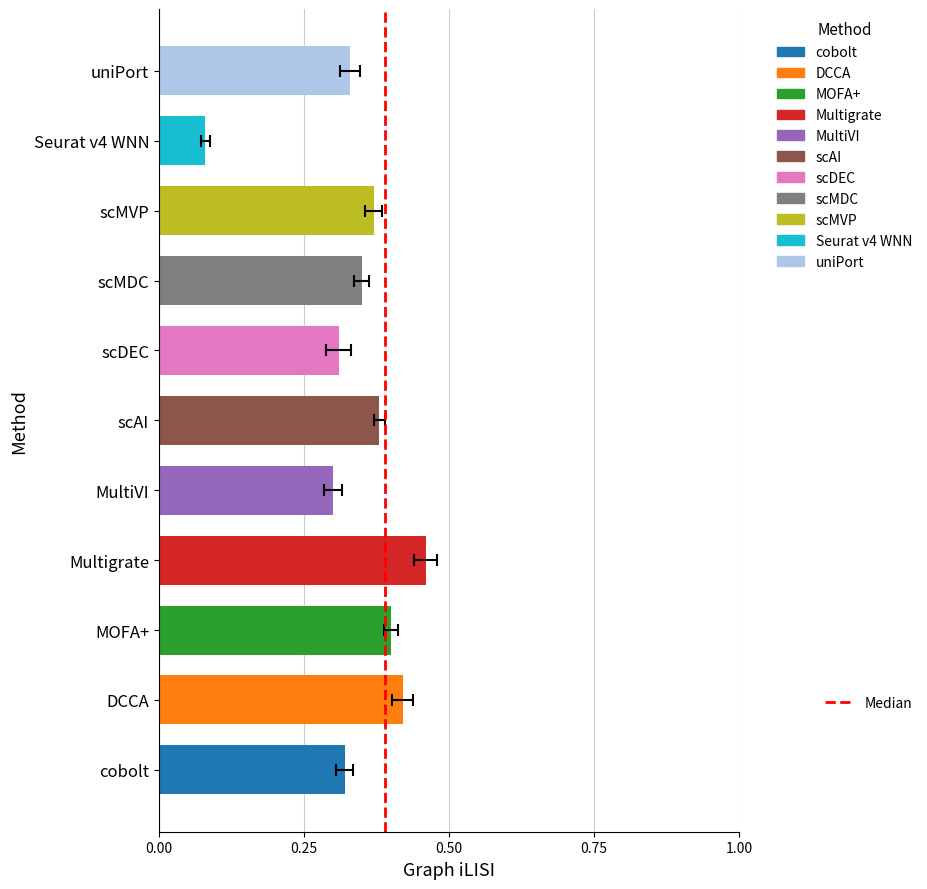

The chart shows a value of 2 at 0.25. True or false?

False